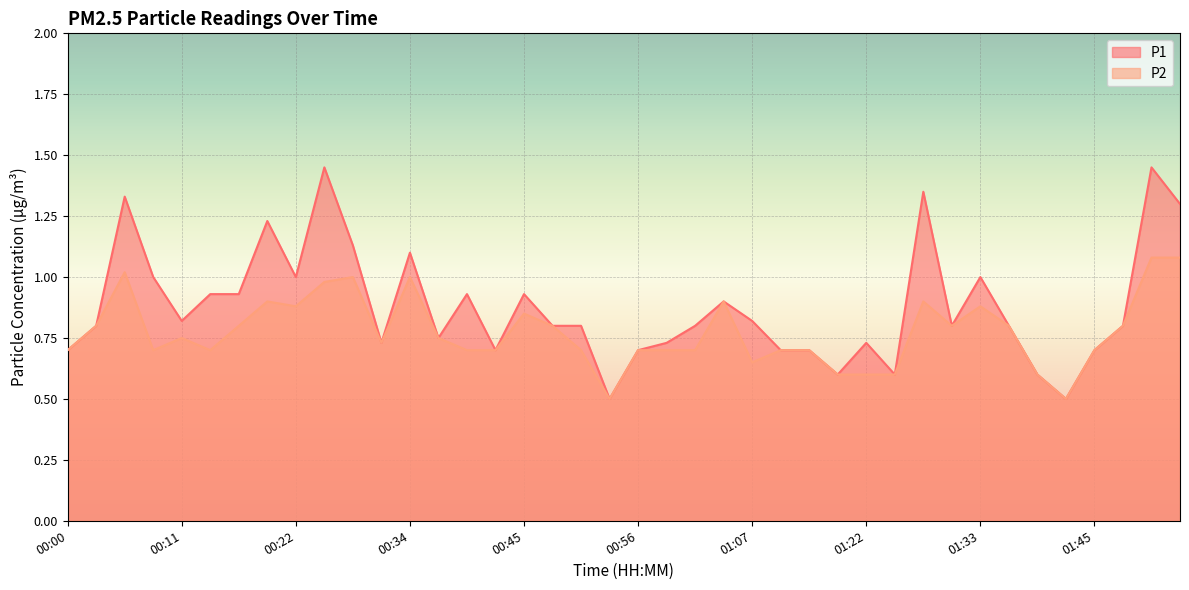

How many lines are shown in the chart?

2